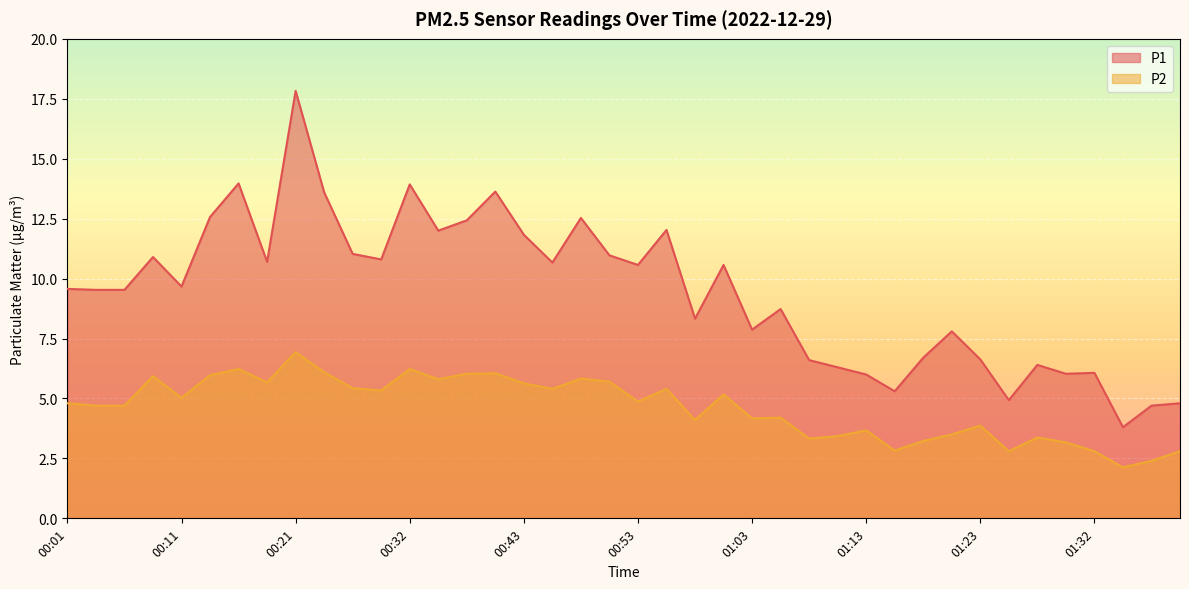

Which category has the lowest value in the P2 series?

01:35